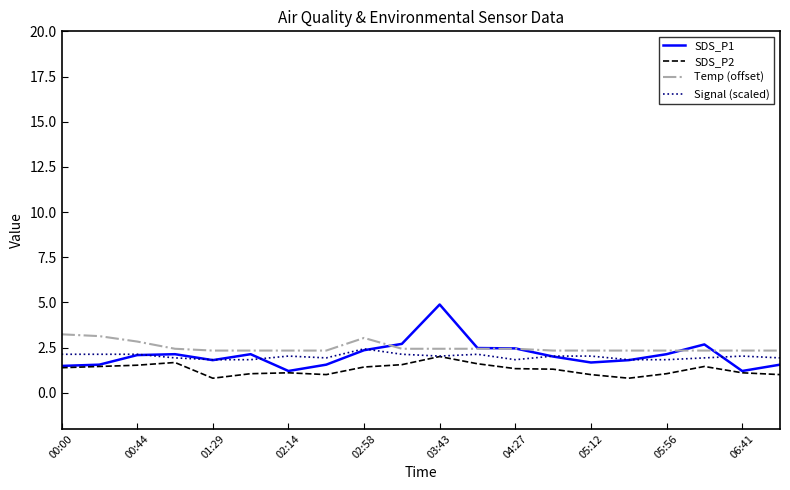

Which series has the widest spread of values?

SDS_P1